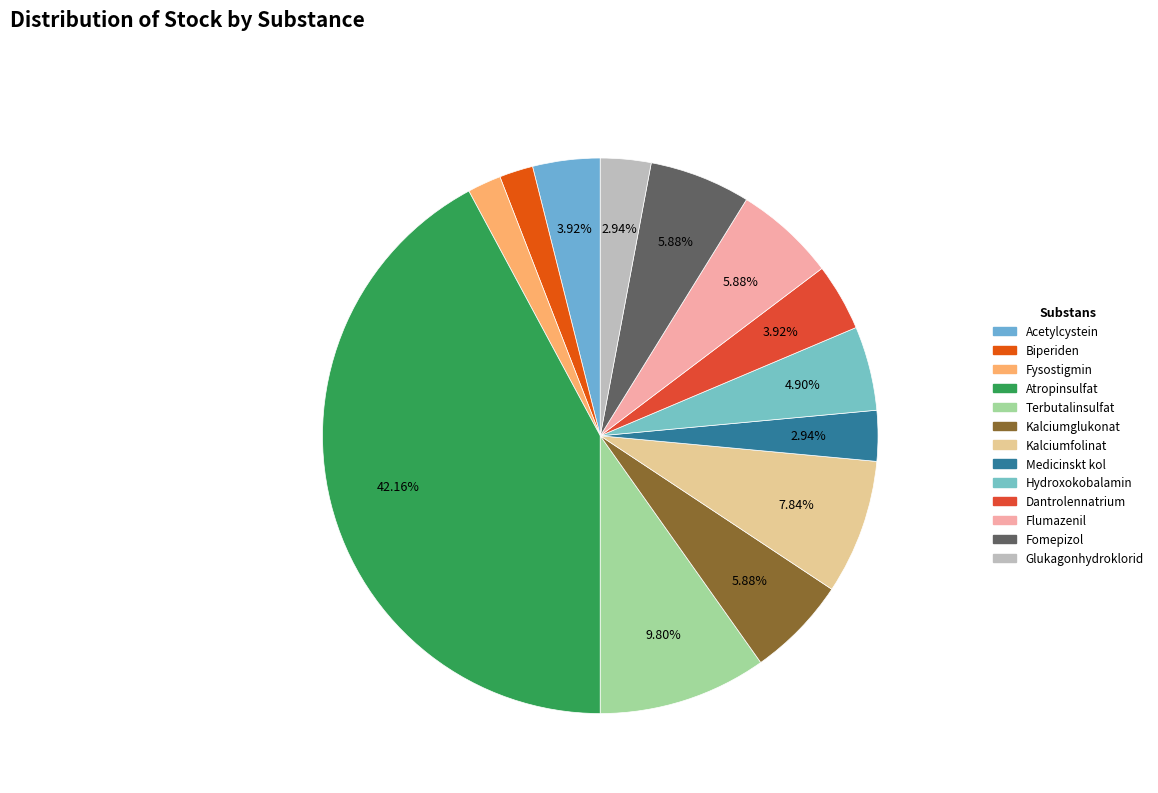

Do Kalciumfolinat and Medicinskt kol together represent more than half of the pie?

No